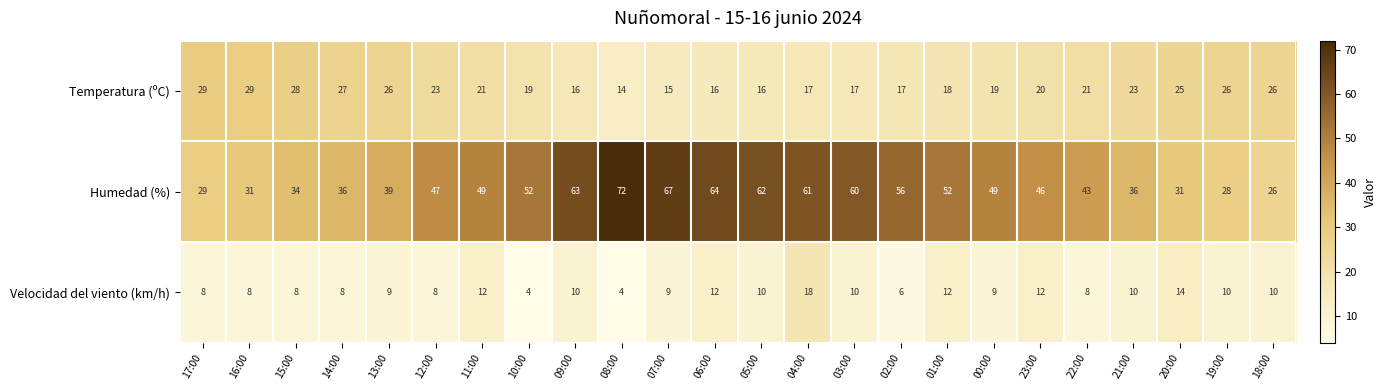

Which series changed the most between 02:00 and 23:00?

Humedad (%)